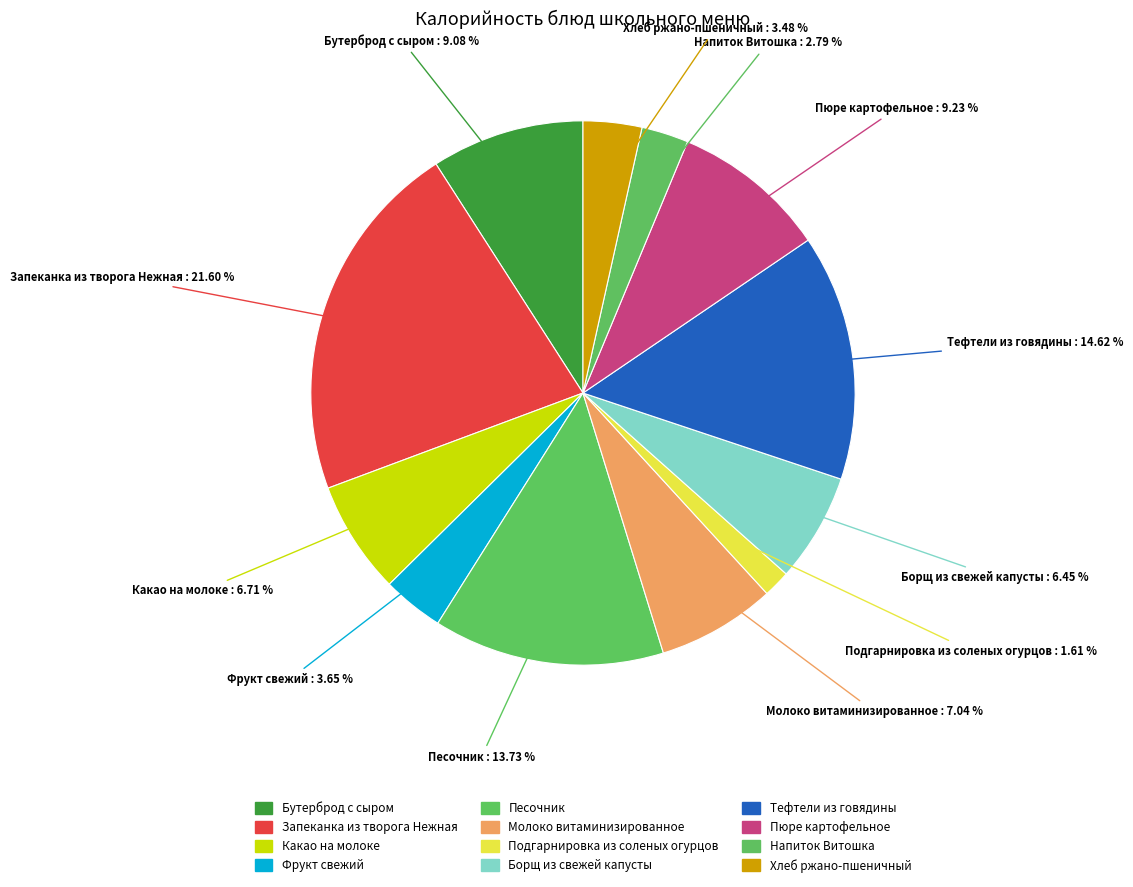

Which category has the biggest portion of the pie?

Запеканка из творога Нежная